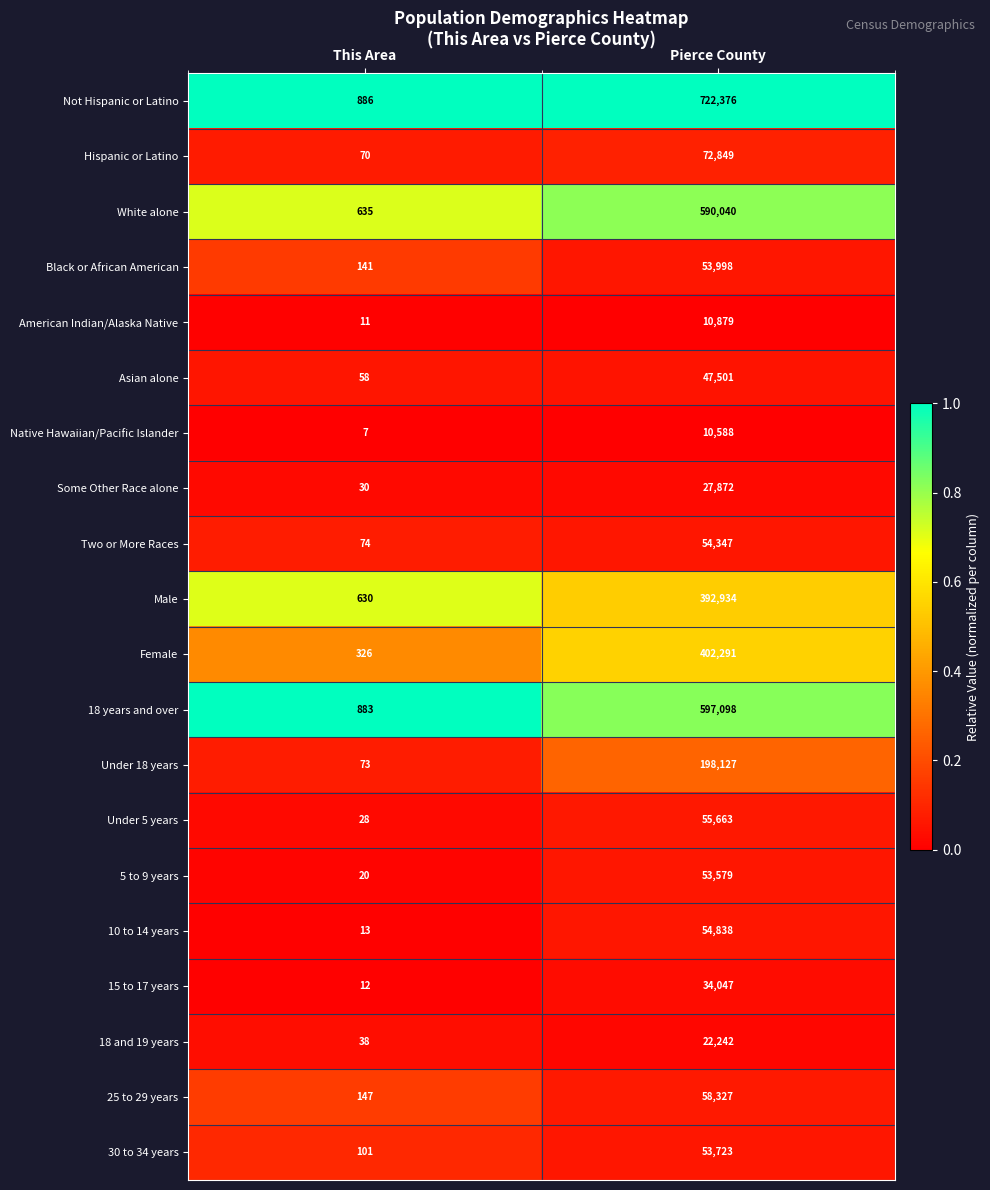

What is the spread (max minus min) of values at This Area?

879